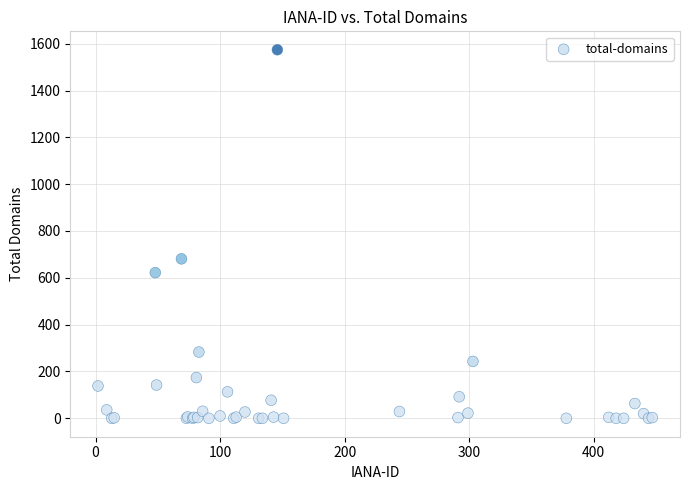

What Y value in the scatter plot is closest to 787?

681